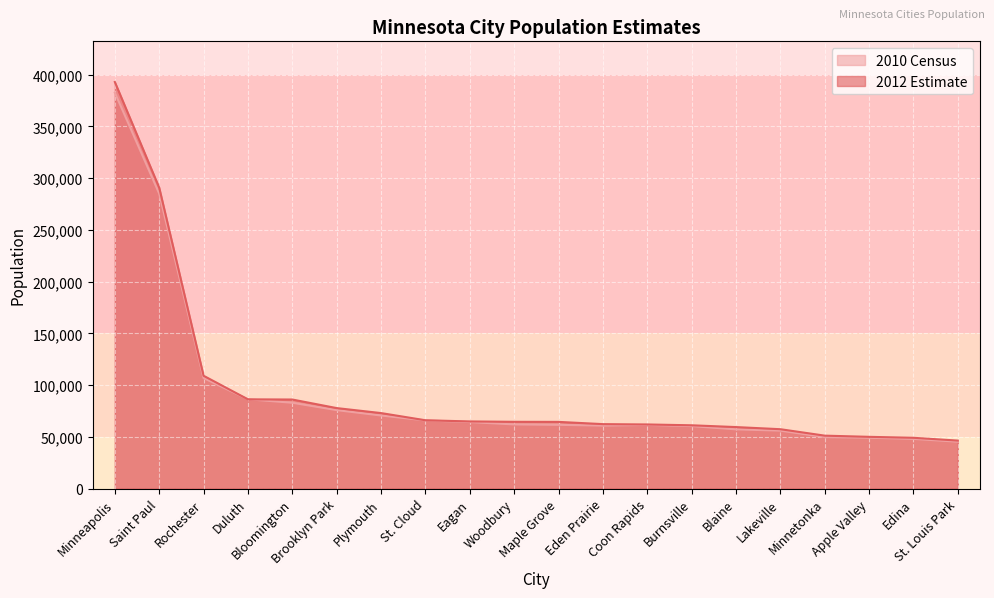

Which series has the largest total across all categories?

2012 Estimate